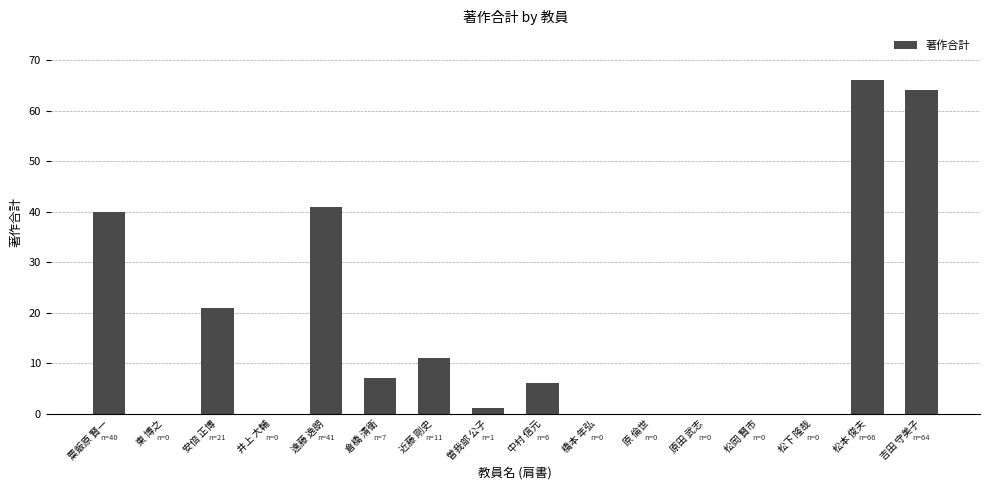

Is it true that the value at 松本 俊夫 is 94?

False